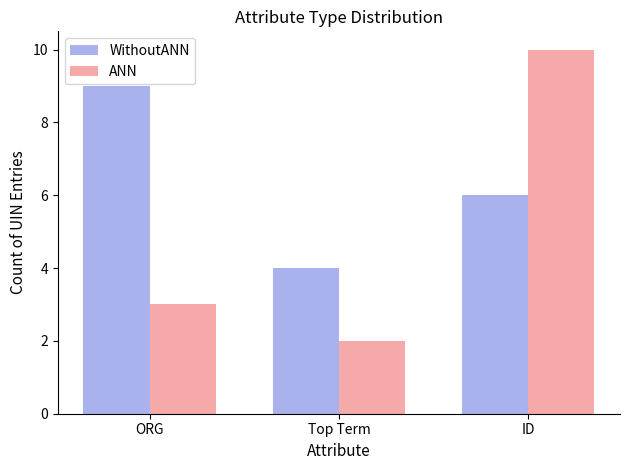

Is it true that WithoutANN equals 3 at ID?

False